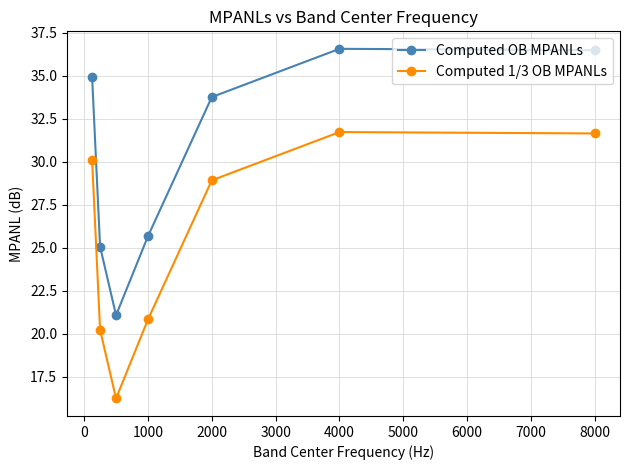

How many interior local valleys does the Computed 1/3 OB MPANLs series have?

1